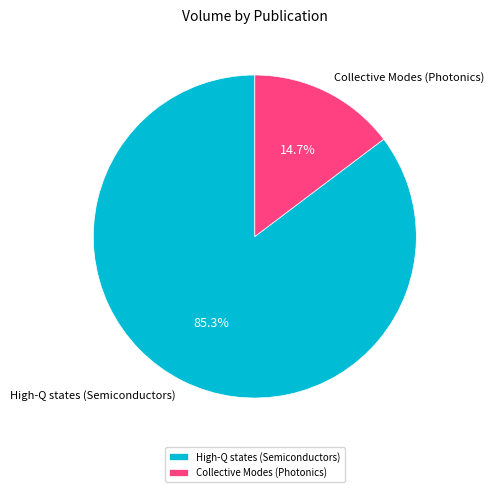

What is the largest slice in the pie chart?

High-Q states (Semiconductors)